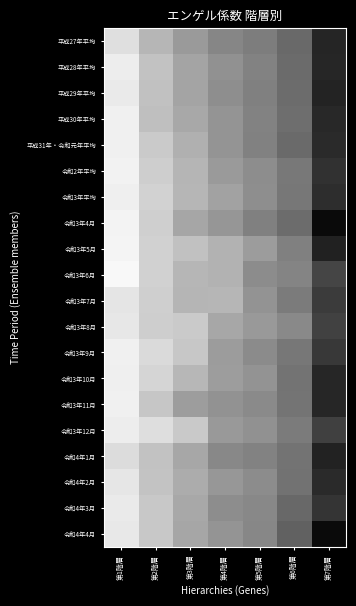

Reading left to right, transcribe all the data shown in this chart.

平成27年平均: 第1階層=45.2	第2階層=37.2	第3階層=33.2	第4階層=29.9	第5階層=28.6	第6階層=25.2	第7階層=15.7
平成28年平均: 第1階層=48.5	第2階層=39.2	第3階層=34.5	第4階層=31.7	第5階層=29.4	第6階層=25.6	第7階層=15.9
平成29年平均: 第1階層=48.0	第2階層=39.1	第3階層=34.6	第4階層=31.4	第5階層=29.0	第6階層=25.8	第7階層=15.5
平成30年平均: 第1階層=49.5	第2階層=38.5	第3階層=35.2	第4階層=32.3	第5階層=29.5	第6階層=26.0	第7階層=16.1
平成31年・令和元年平均: 第1階層=49.4	第2階層=40.9	第3階層=36.3	第4階層=32.3	第5階層=29.3	第6階層=25.3	第7階層=16.4
令和2年平均: 第1階層=50.2	第2階層=41.6	第3階層=36.9	第4階層=33.2	第5階層=31.1	第6階層=27.9	第7階層=17.3
令和3年平均: 第1階層=49.1	第2階層=42.4	第3階層=37.2	第4階層=34.4	第5階層=31.3	第6階層=27.6	第7階層=16.8
令和3年4月: 第1階層=50.6	第2階層=41.7	第3階層=34.9	第4階層=32.5	第5階層=29.0	第6階層=25.8	第7階層=11.7
令和3年5月: 第1階層=51.0	第2階層=42.2	第3階層=38.9	第4階層=36.6	第5階層=33.5	第6階層=29.1	第7階層=15.2
令和3年6月: 第1階層=52.5	第2階層=42.3	第3階層=37.2	第4階層=36.6	第5階層=31.0	第6階層=29.8	第7階層=19.8
令和3年7月: 第1階層=46.9	第2階層=41.9	第3階層=36.9	第4階層=37.1	第5階層=32.1	第6階層=28.2	第7階層=18.5
令和3年8月: 第1階層=47.2	第2階層=41.6	第3階層=40.8	第4階層=35.1	第5階層=33.0	第6階層=30.4	第7階層=19.3
令和3年9月: 第1階層=49.7	第2階層=44.2	第3階層=40.2	第4階層=33.5	第5階層=30.9	第6階層=27.7	第7階層=18.1
令和3年10月: 第1階層=49.2	第2階層=43.0	第3階層=37.3	第4階層=33.7	第5階層=32.0	第6階層=26.9	第7階層=15.9
令和3年11月: 第1階層=49.4	第2階層=40.0	第3階層=33.6	第4階層=31.9	第5階層=30.6	第6階層=27.1	第7階層=15.9
令和3年12月: 第1階層=48.8	第2階層=45.1	第3階層=40.6	第4階層=33.0	第5階層=31.7	第6階層=28.2	第7階層=19.1
令和4年1月: 第1階層=44.6	第2階層=39.2	第3階層=35.0	第4階層=30.3	第5階層=29.4	第6階層=26.9	第7階層=15.4
令和4年2月: 第1階層=47.0	第2階層=39.5	第3階層=35.7	第4階層=32.7	第5階層=31.0	第6階層=26.8	第7階層=16.4
令和4年3月: 第1階層=47.9	第2階層=40.5	第3階層=35.3	第4階層=31.1	第5階層=30.3	第6階層=25.0	第7階層=17.6
令和4年4月: 第1階層=47.6	第2階層=40.5	第3階層=34.8	第4階層=32.2	第5階層=30.2	第6階層=23.9	第7階層=11.6